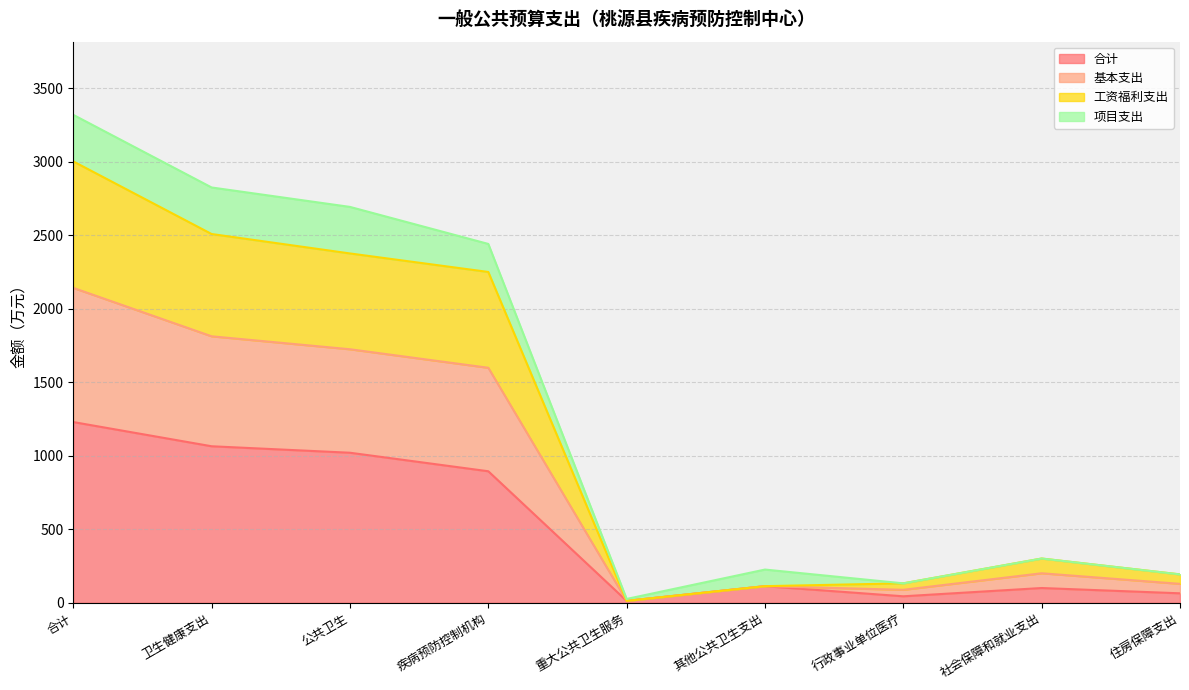

What is the maximum value for 合计?

1229.8